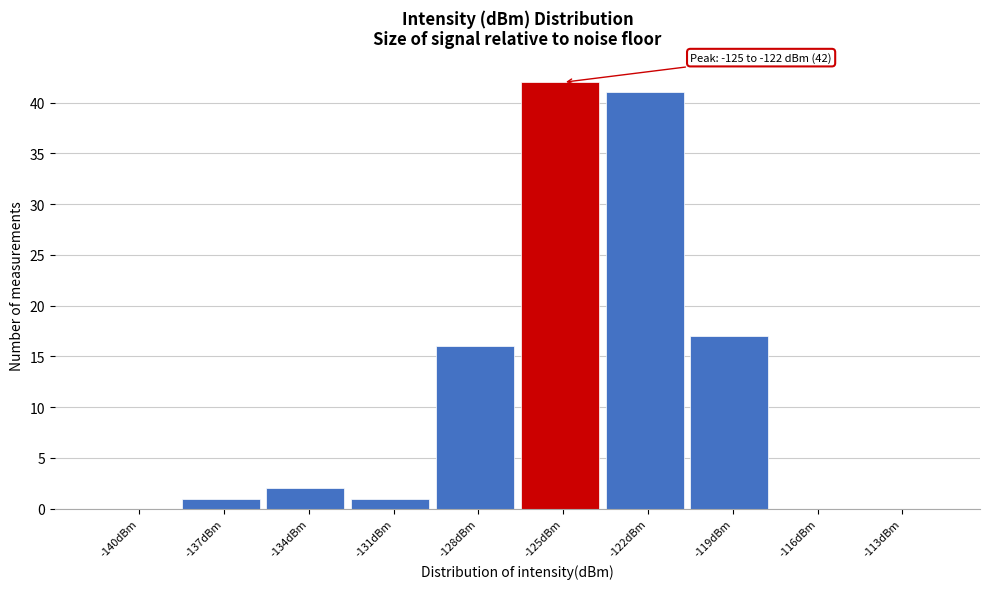

Reading left to right, extract all data points from this chart.

-140dBm=0	-137dBm=1	-134dBm=2	-131dBm=1	-128dBm=16	-125dBm=42	-122dBm=41	-119dBm=17	-116dBm=0	-113dBm=0